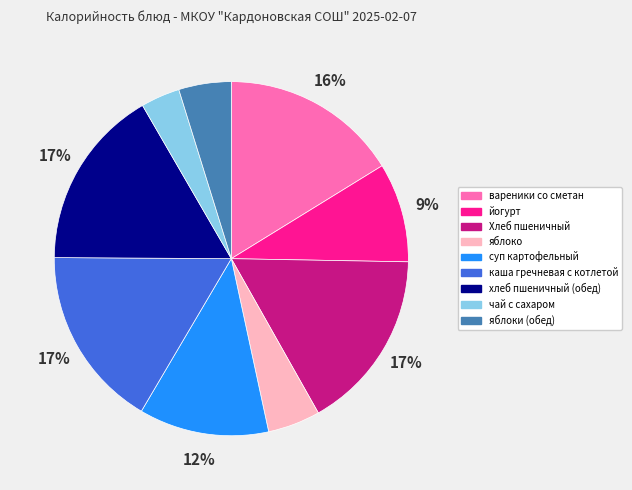

How many slices are in this pie chart?

9